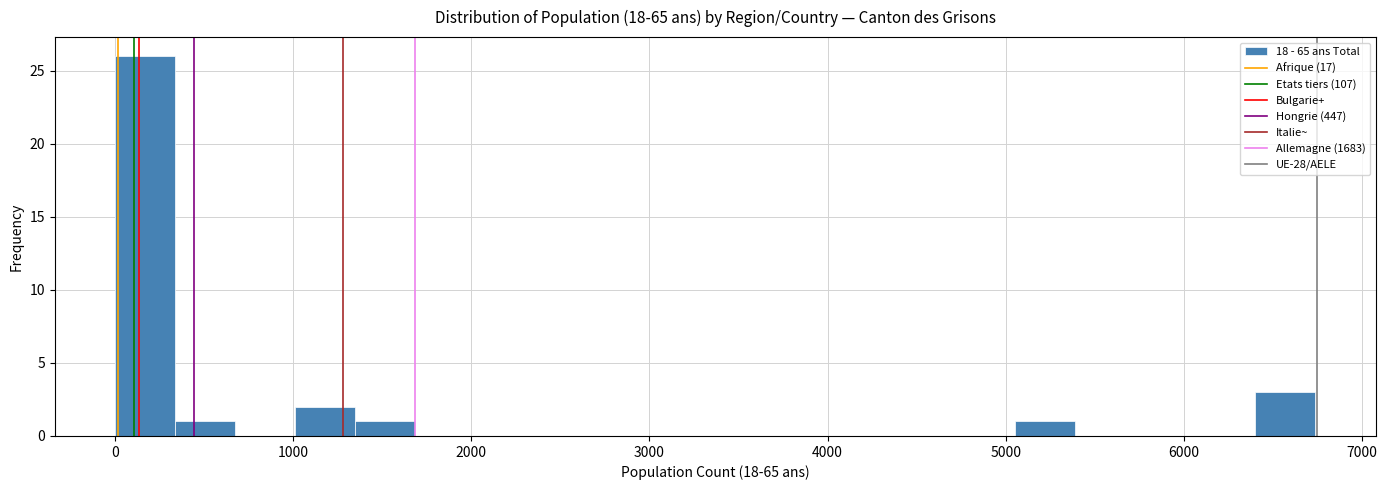

Around what value on the x-axis is the tallest bar? Give the approximate position of its centre, as read against the axis.

200